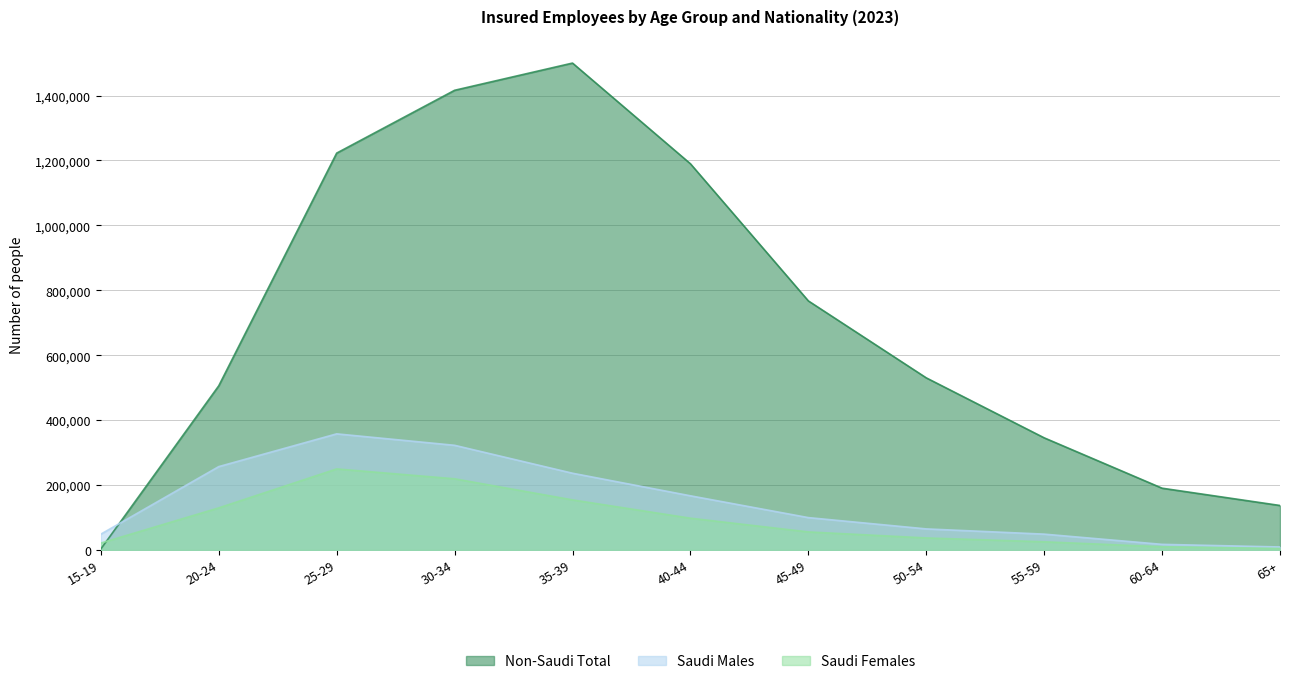

Which category has the lowest value in the Non-Saudi Total series?

15-19